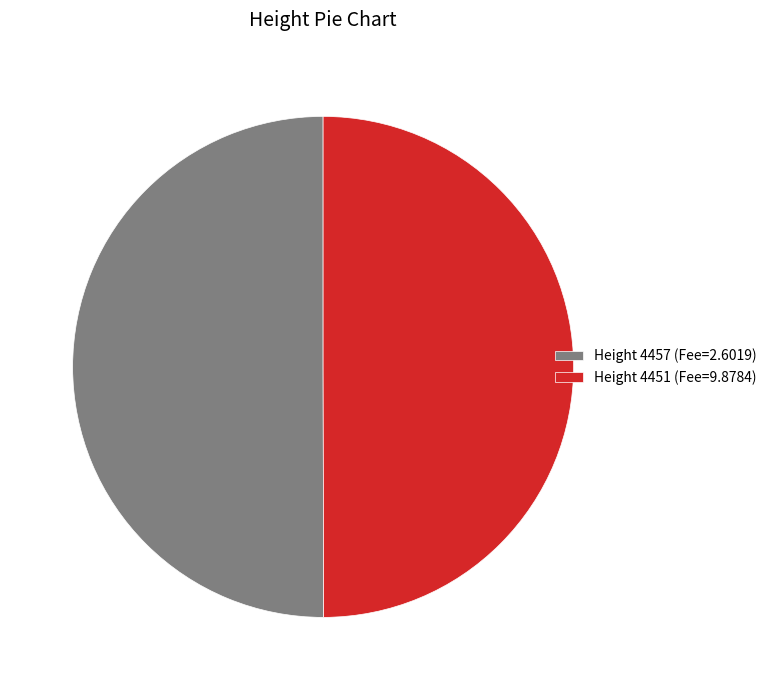

Do Height 4451 (Fee=9.8784) and Height 4457 (Fee=2.6019) together represent more than half of the pie?

Yes